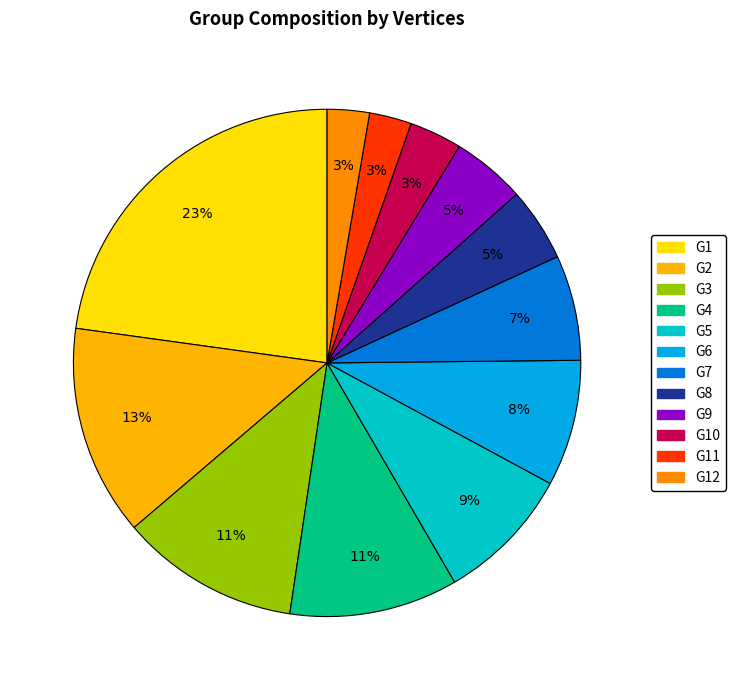

Approximately how many times larger is the value at G11 compared to G7?

0.4